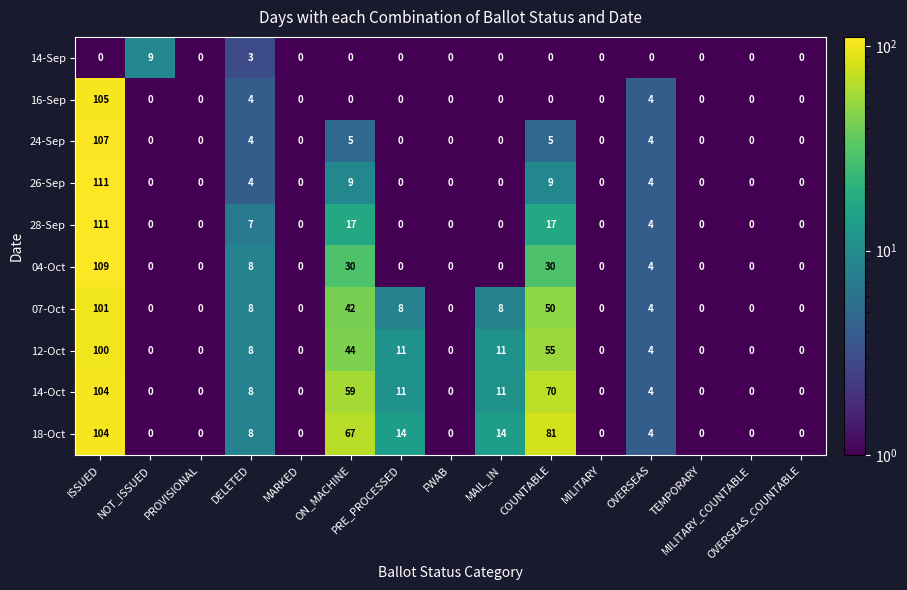

What is the sum of all 28-Sep values?

156